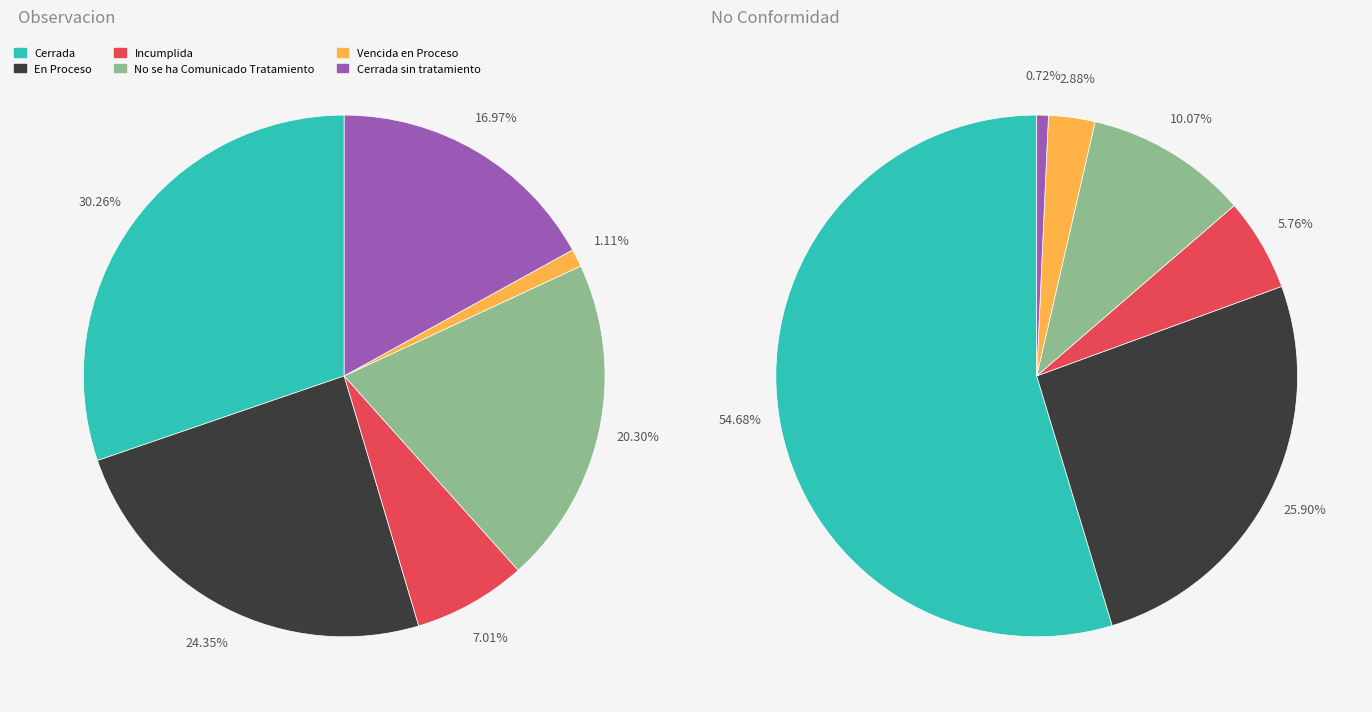

To the nearest percent, what portion does Vencida en Proceso represent?

3%